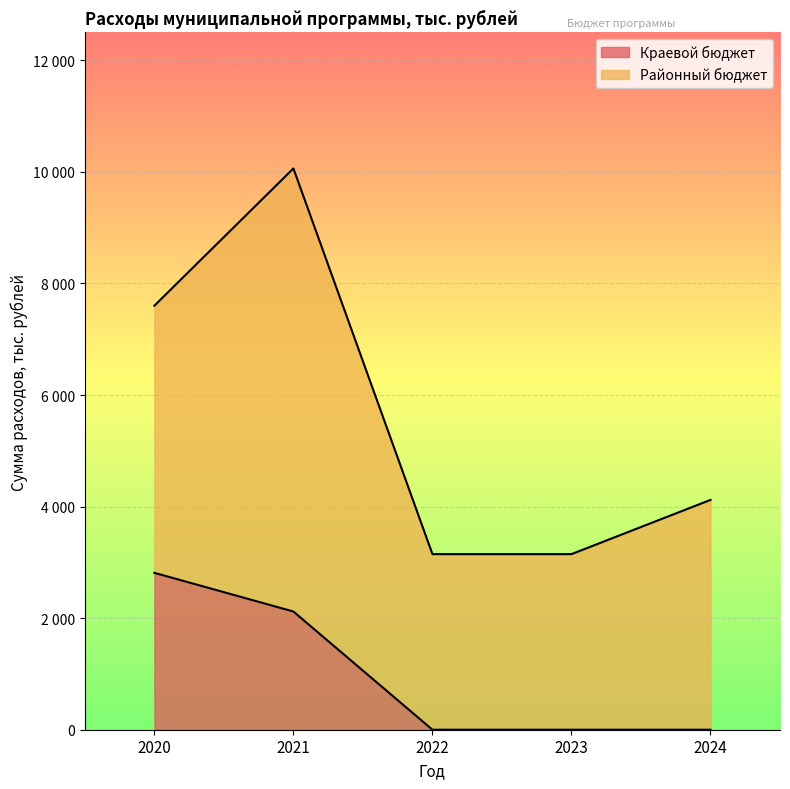

Reading left to right, what are all the values shown in this chart?

2020=2812.5	2021=2119.2	2022=0.0	2023=0.0	2024=0.0